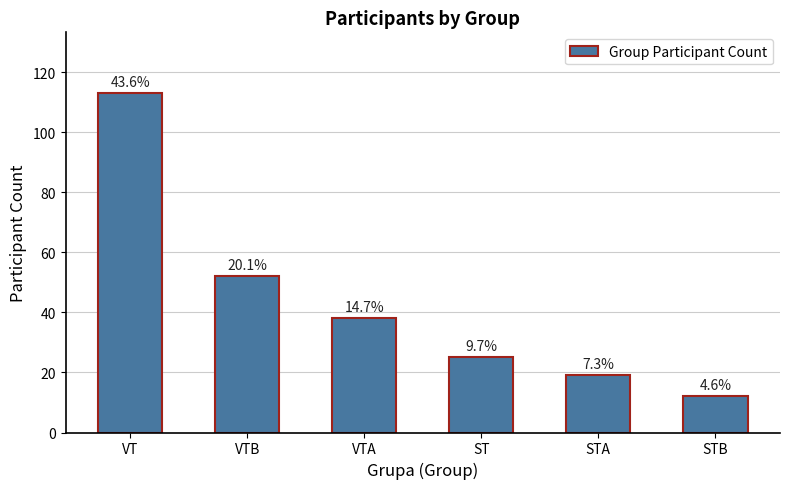

Is it true that the value at VTB is 14?

False